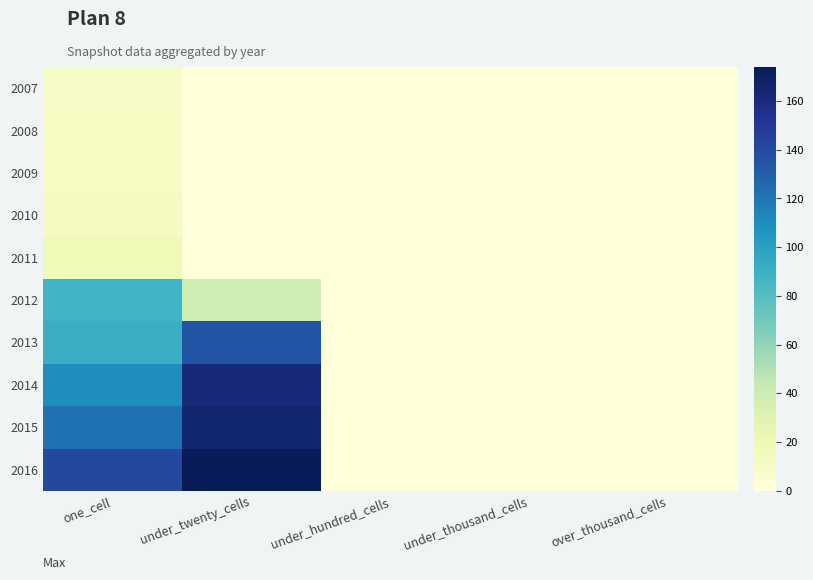

At which category is the sum across all series the highest?

under_twenty_cells